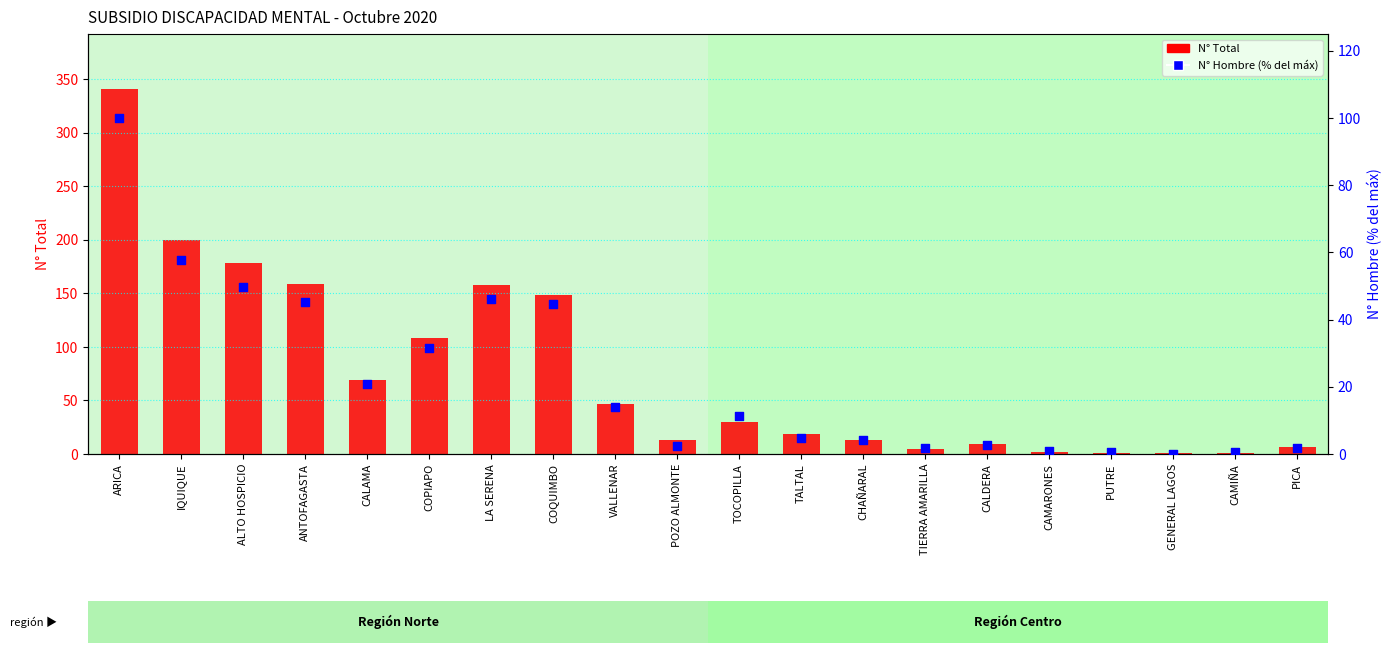

What is the total value across all series at COQUIMBO?

192.7